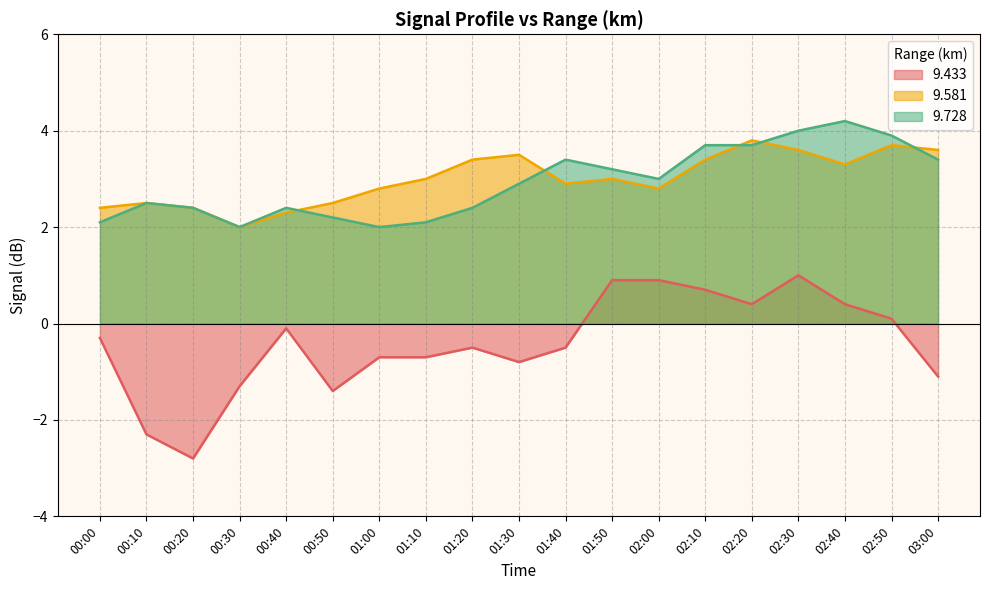

How many values in the   9.433 series are below 0?

12